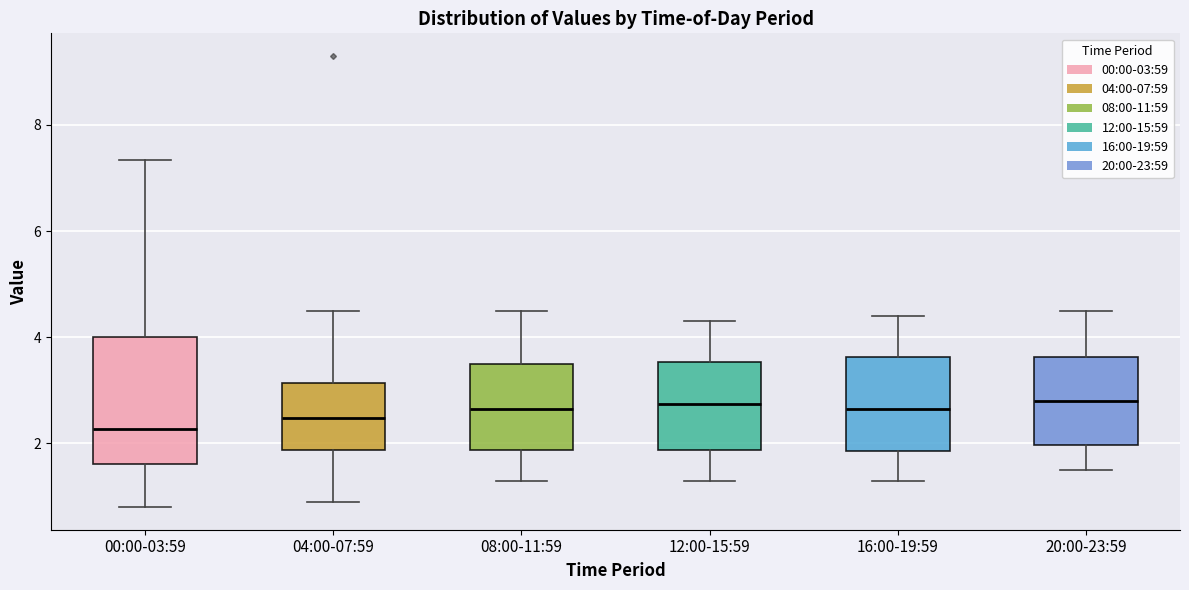

Reading left to right, transcribe this box plot: for each box, give where its median line is, the range the box spans, and where its two whiskers end, as read against the y-axis. The values are not printed on the chart, so give them approximately, as read against the axis.

00:00-03:59: median 2.2, box 1.6 to 4.0, whiskers 0.8 to 7.4
04:00-07:59: median 2.4, box 1.8 to 3.2, whiskers 1.0 to 4.6
08:00-11:59: median 2.6, box 1.8 to 3.6, whiskers 1.4 to 4.6
12:00-15:59: median 2.8, box 1.8 to 3.6, whiskers 1.4 to 4.4
16:00-19:59: median 2.6, box 1.8 to 3.6, whiskers 1.4 to 4.4
20:00-23:59: median 2.8, box 2.0 to 3.6, whiskers 1.6 to 4.6